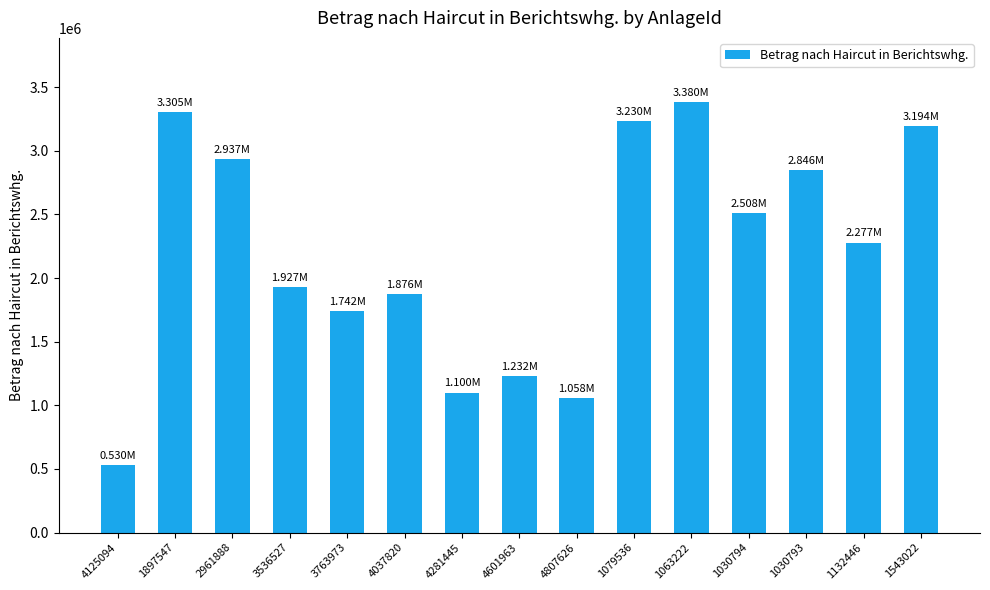

Which label corresponds to the smallest value in the chart?

4125094